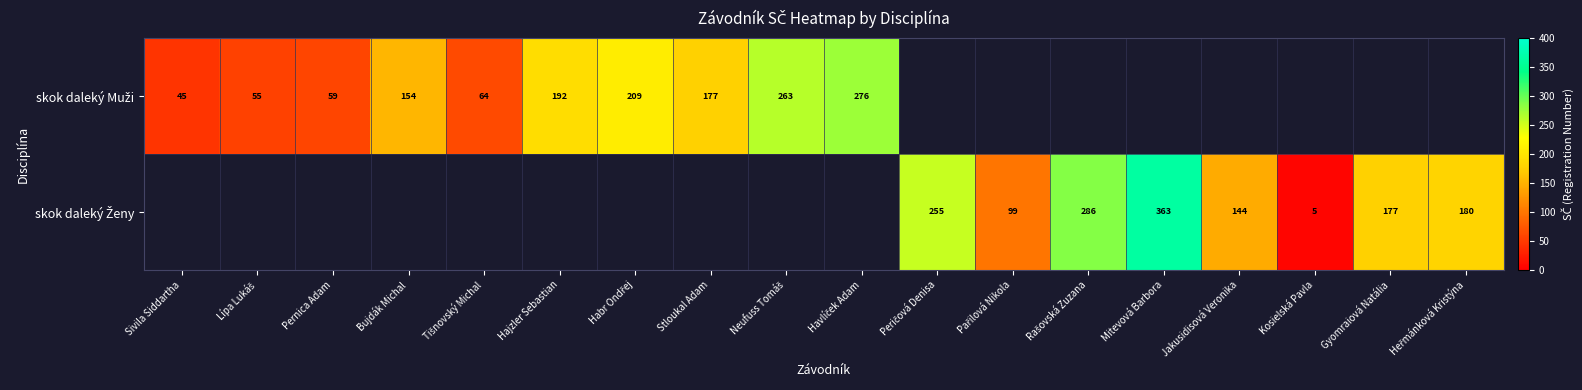

True or false: skok daleký Muži has a value of 71.7 at Sivila Siddartha.

False